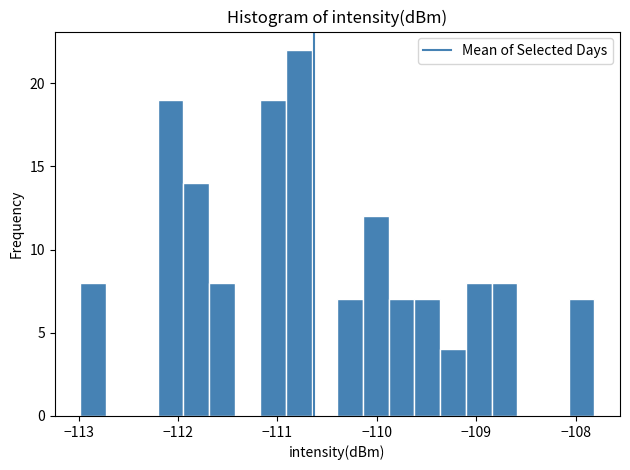

Read against the x-axis, roughly where is the centre of the tallest bar?

-110.8